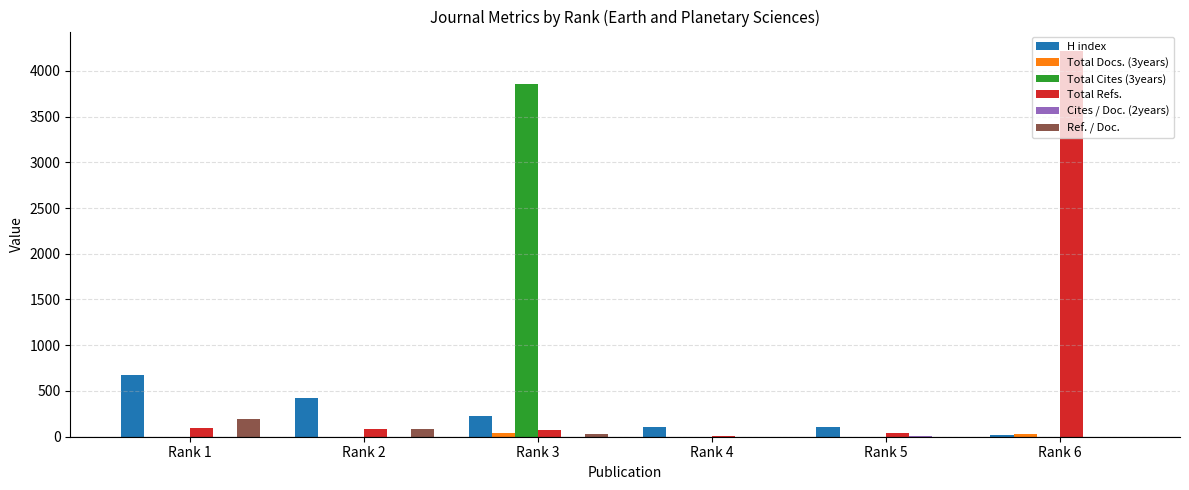

What is the sum of the Ref. / Doc. values at Rank 6 and Rank 1?

190